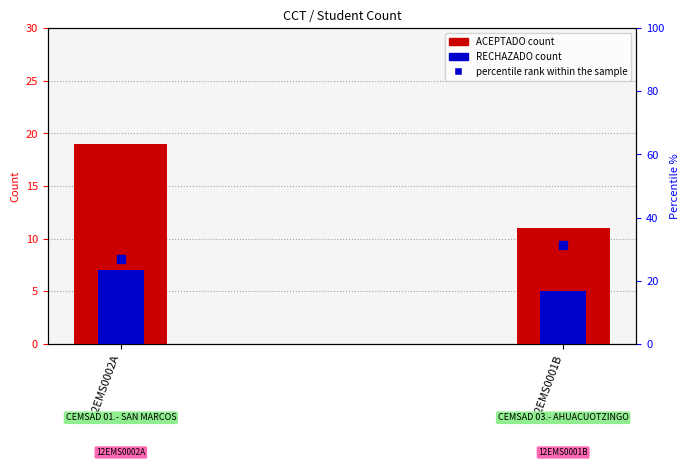

What is the total value across all series at 12EMS0001B?

47.2